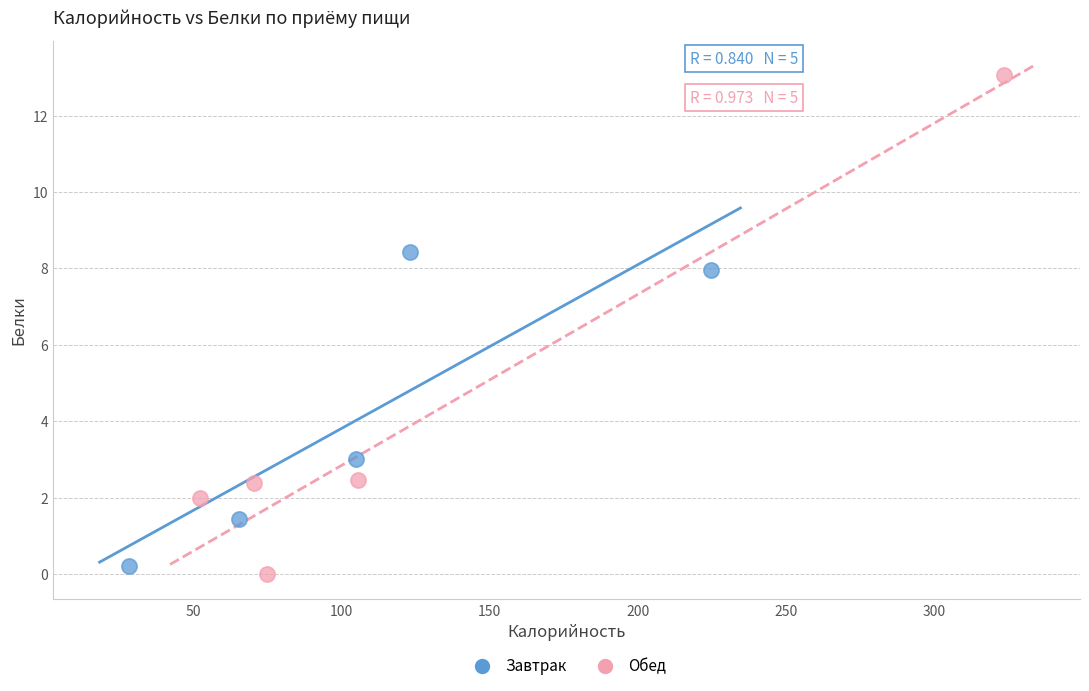

Which series contains the highest Y value?

Обед